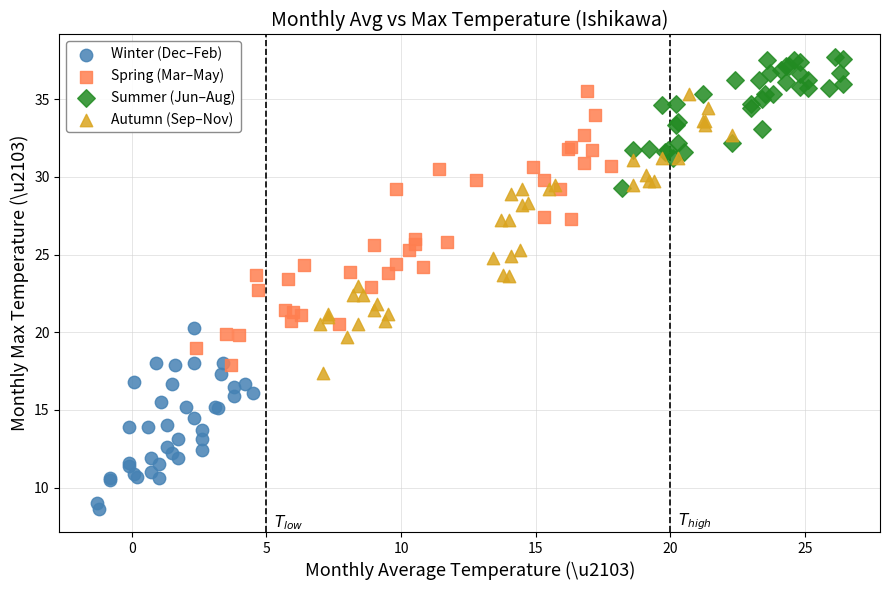

Which series contains the highest Y value?

Summer (Jun–Aug)